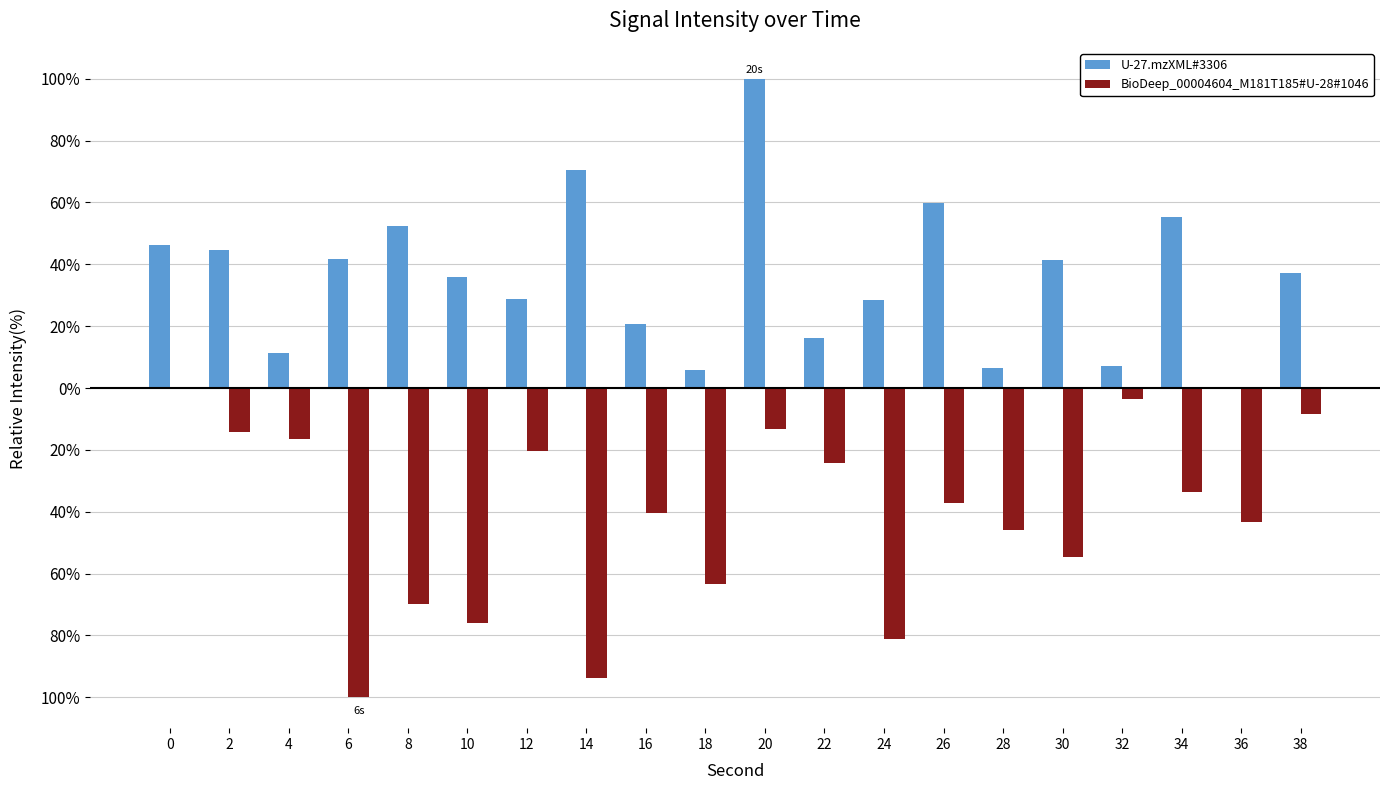

List the labels in order of BioDeep_00004604_M181T185#U-28#1046 value, smallest first.

6, 14, 24, 10, 8, 18, 30, 28, 36, 16, 26, 34, 22, 12, 4, 2, 20, 38, 32, 0